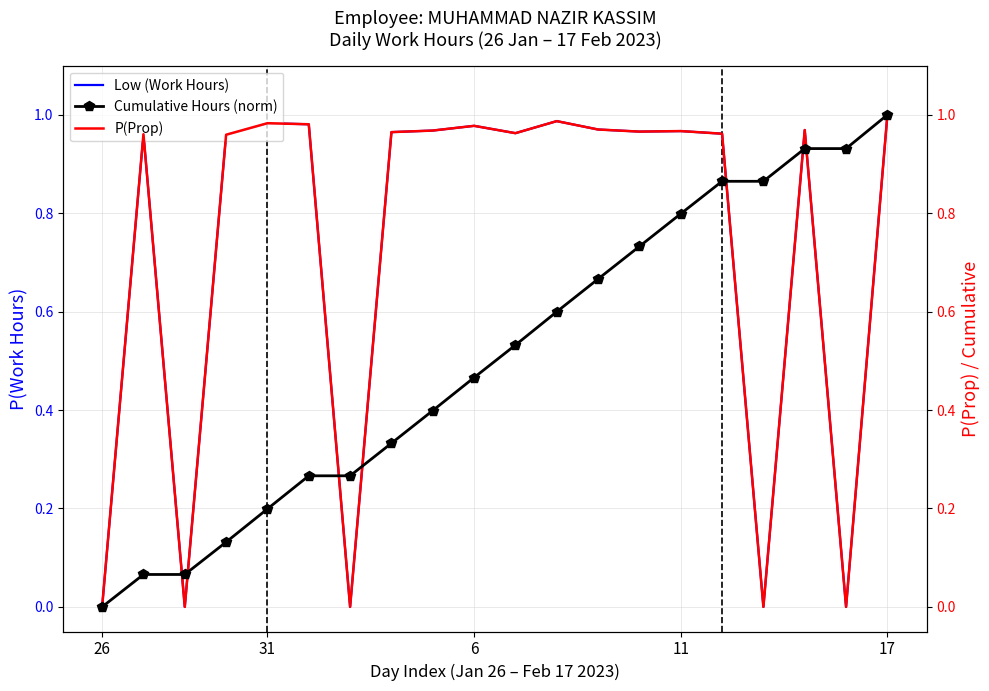

True or false: P(Prop) and Low (Work Hours) cross at least once.

False